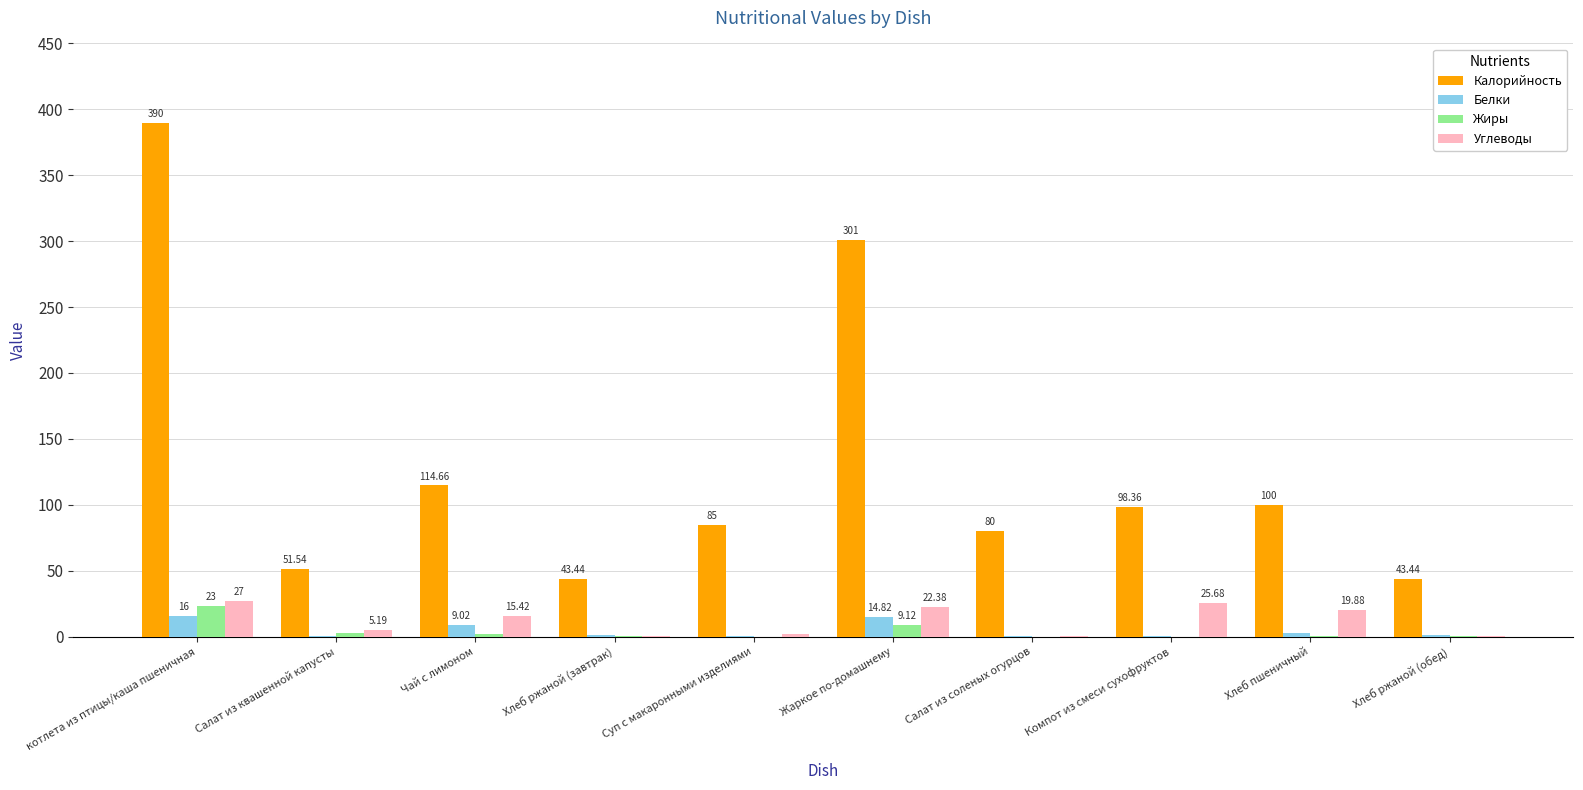

Is the value of Белки at Салат из квашенной капусты greater than the value of Калорийность at Суп с макаронными изделиями?

No